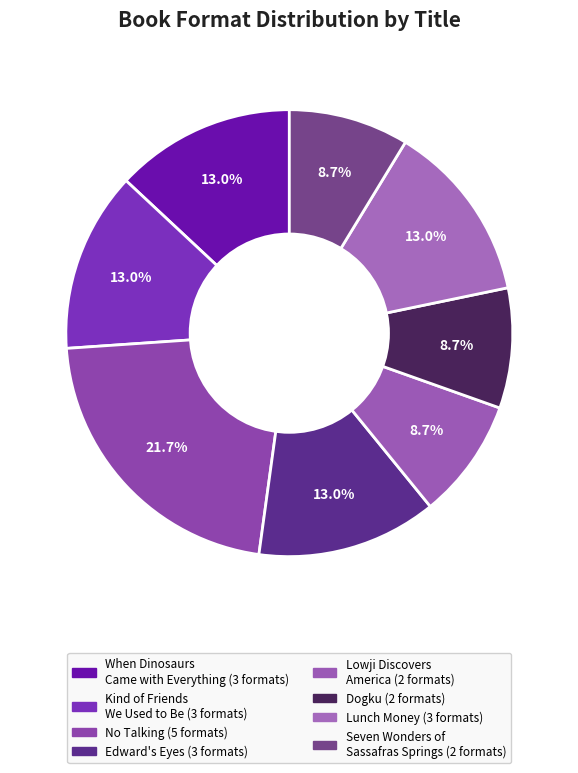

Rank the categories by value from lowest to highest.

Lowji Discovers America, Dogku, Seven Wonders of Sassafras Springs, When Dinosaurs Came with Everything, Kind of Friends We Used to Be, Edward's Eyes, Lunch Money, No Talking